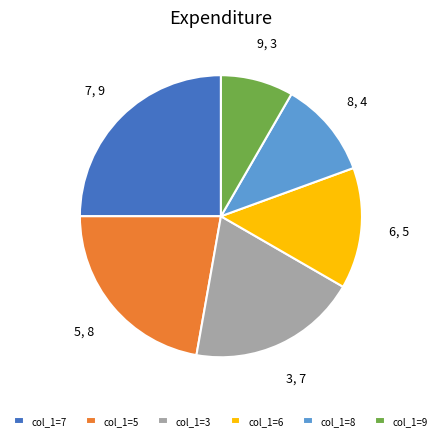

What is the ratio of the value at col_1=7 to the value at col_1=9?

3.0